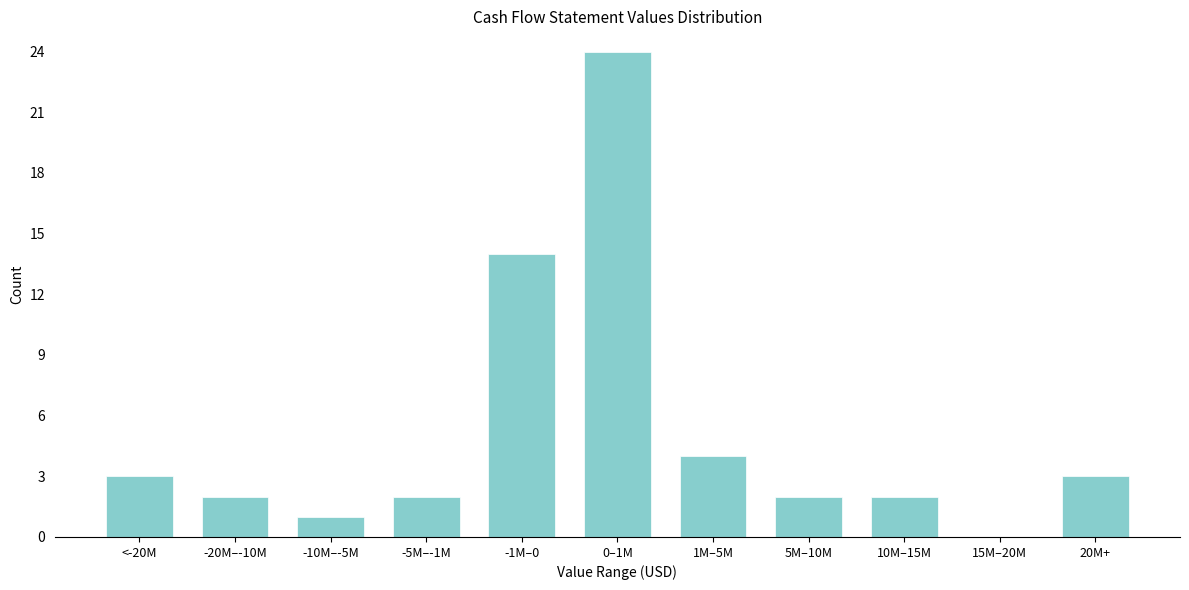

Reading left to right, extract all data points from this chart.

<-20M=3	-20M–-10M=2	-10M–-5M=1	-5M–-1M=2	-1M–0=14	0–1M=24	1M–5M=4	5M–10M=2	10M–15M=2	15M–20M=0	20M+=3